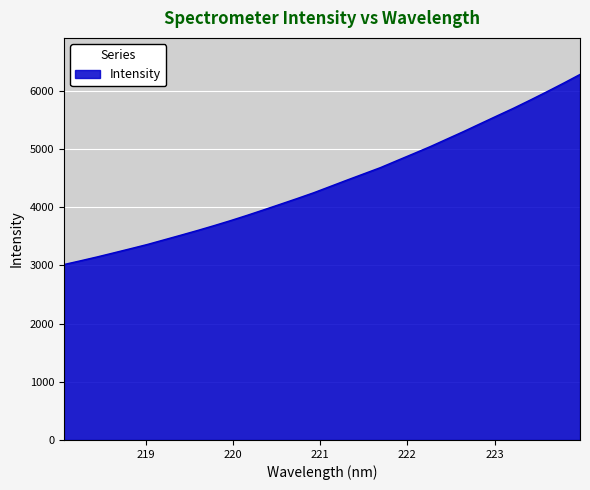

What is the difference between the maximum and minimum values?

3265.8